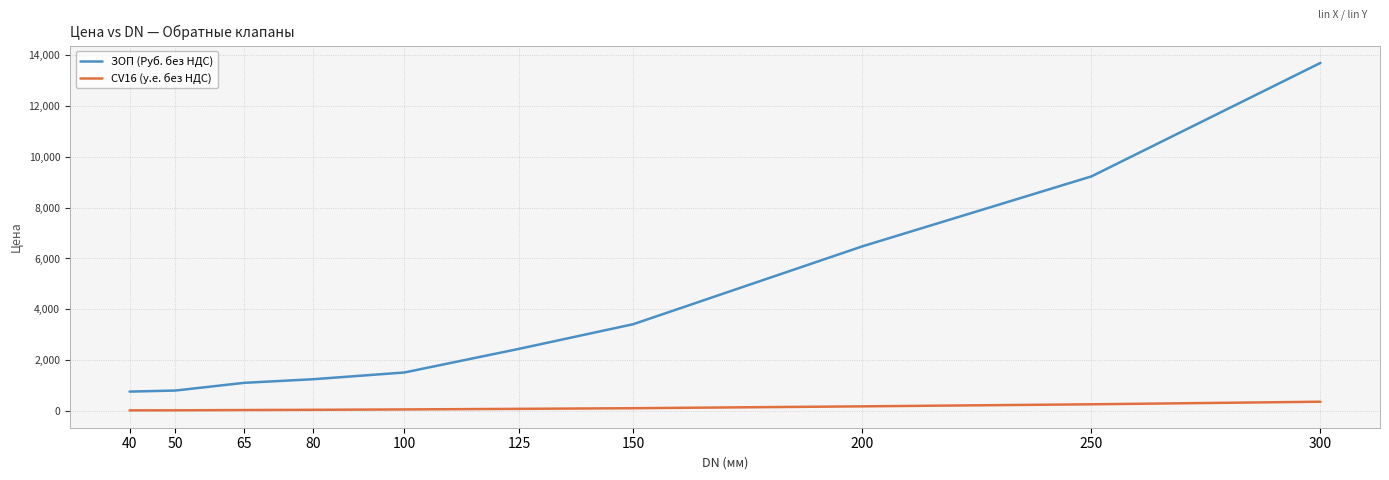

Is the value of ЗОП (Руб. без НДС) at 200 greater than the value of CV16 (у.е. без НДС) at 50?

Yes